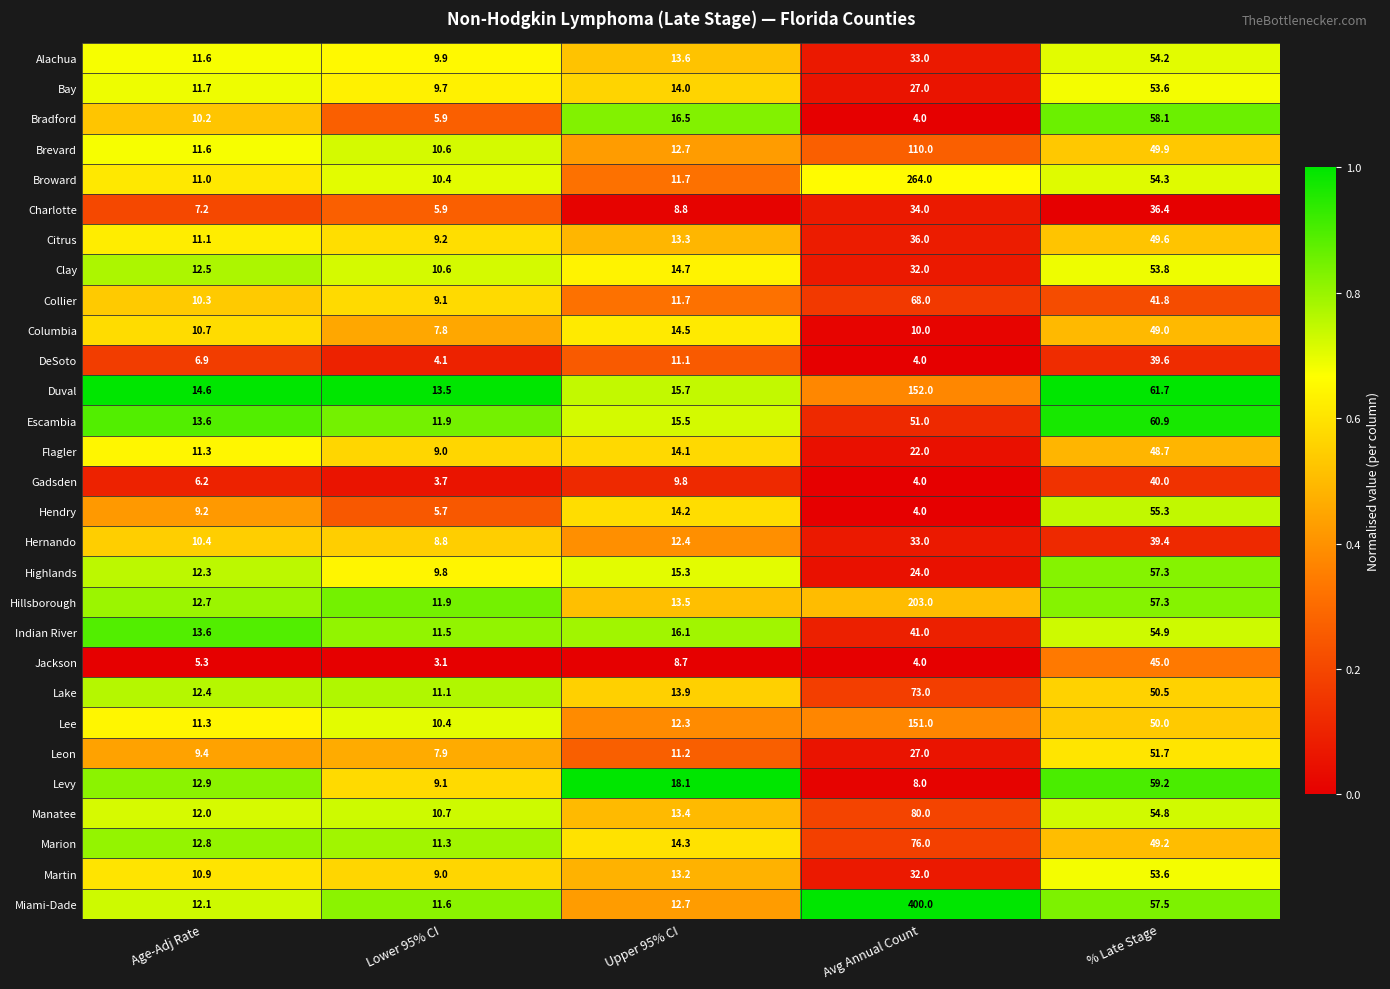

How many data points does each series have?

5